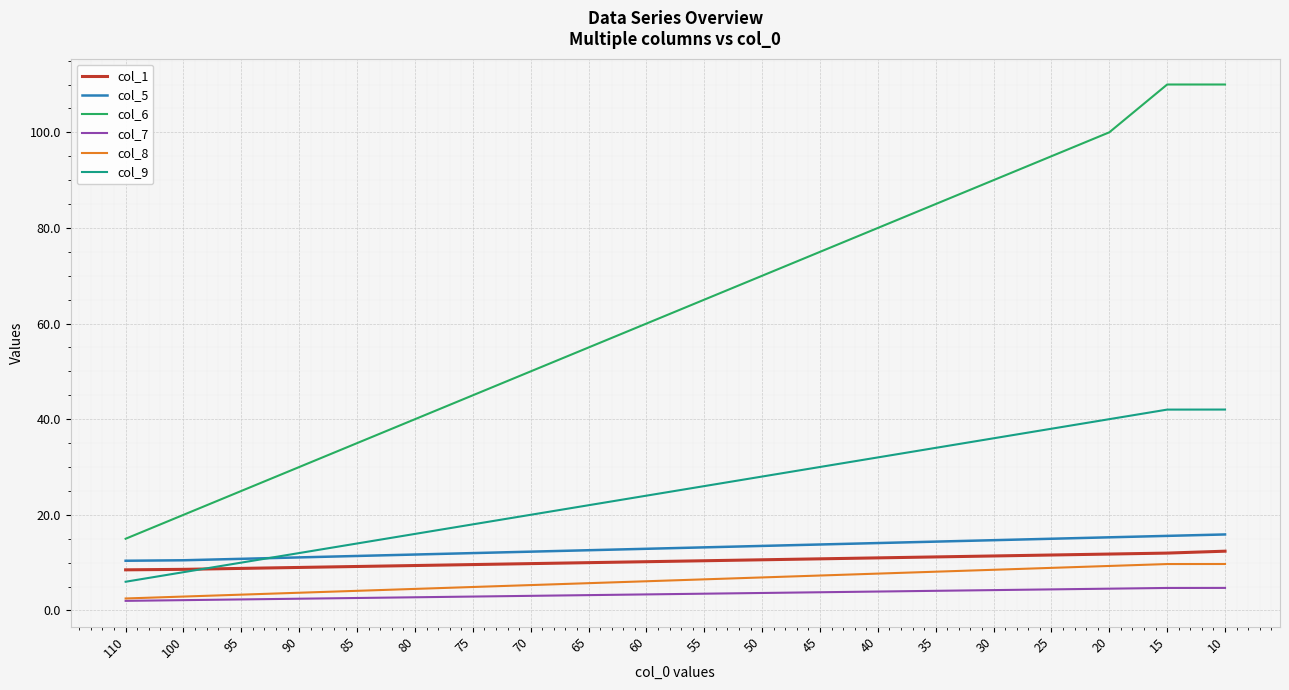

True or false: col_9 and col_8 cross at least once.

False